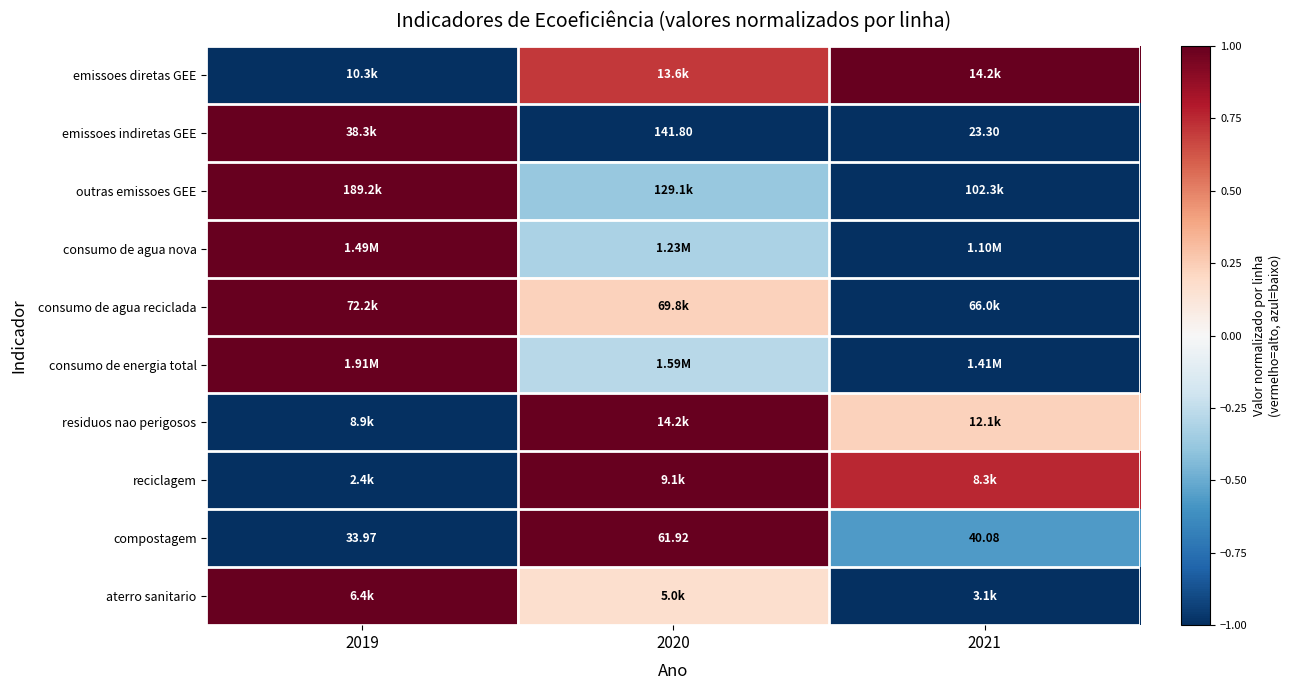

Where does the consumo de energia total series first go above 0?

2019